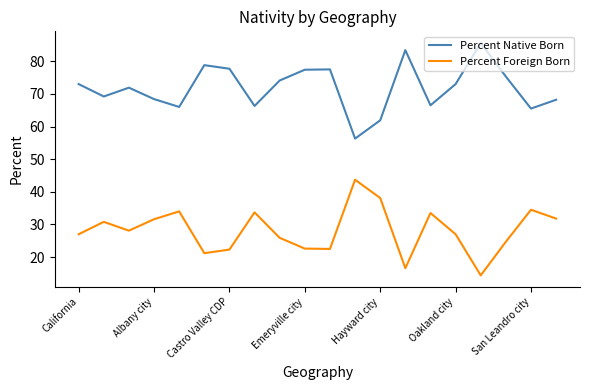

What is the maximum value shown in the chart?

85.6